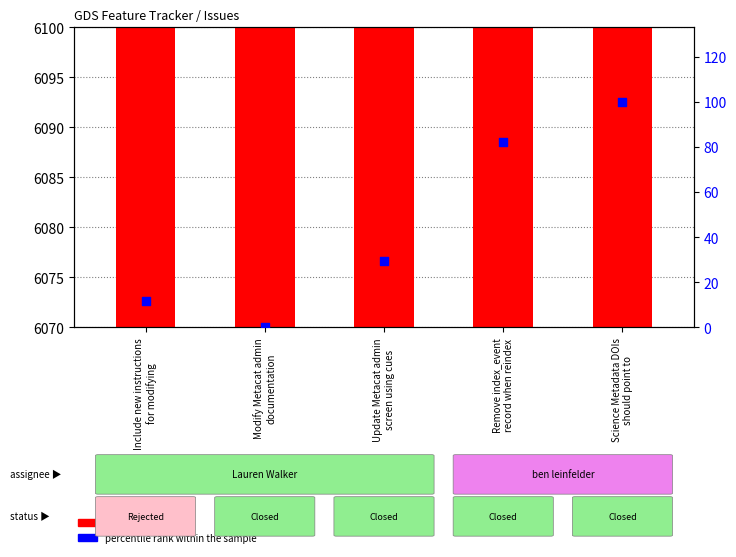

Which series has the largest total across all categories?

#